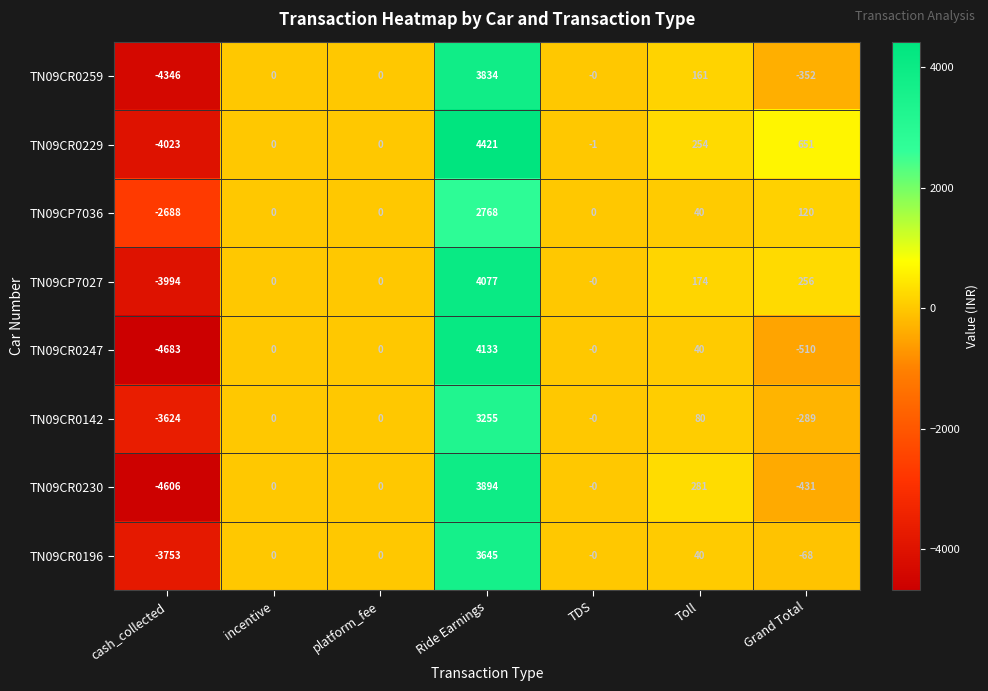

Which series changed the most between incentive and TDS?

TN09CR0229